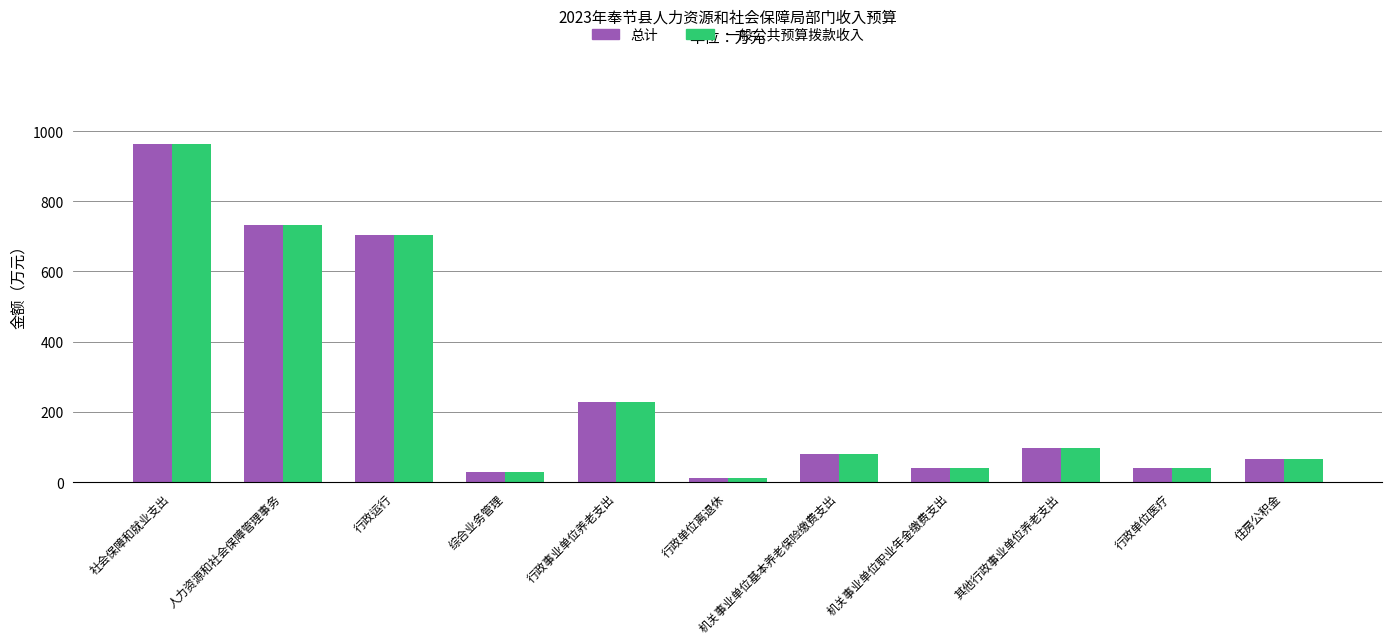

What is the minimum value for 一般公共预算拨款收入?

12.1